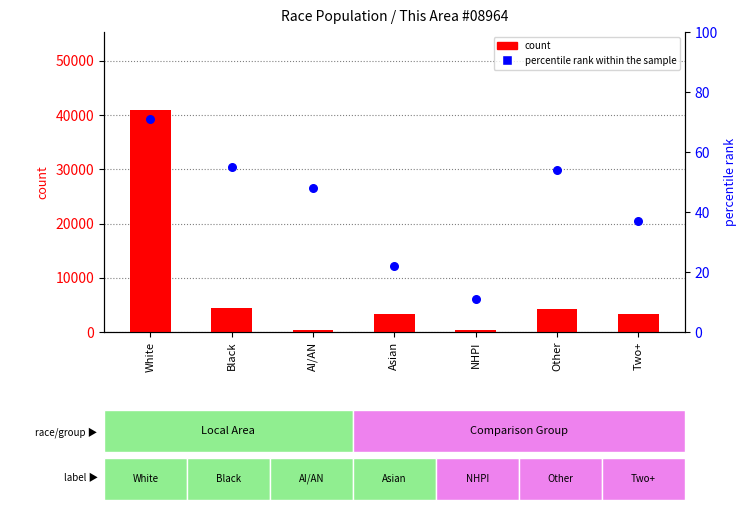

Is the value of percentile rank within the sample at Asian greater than the value of count at Other?

No